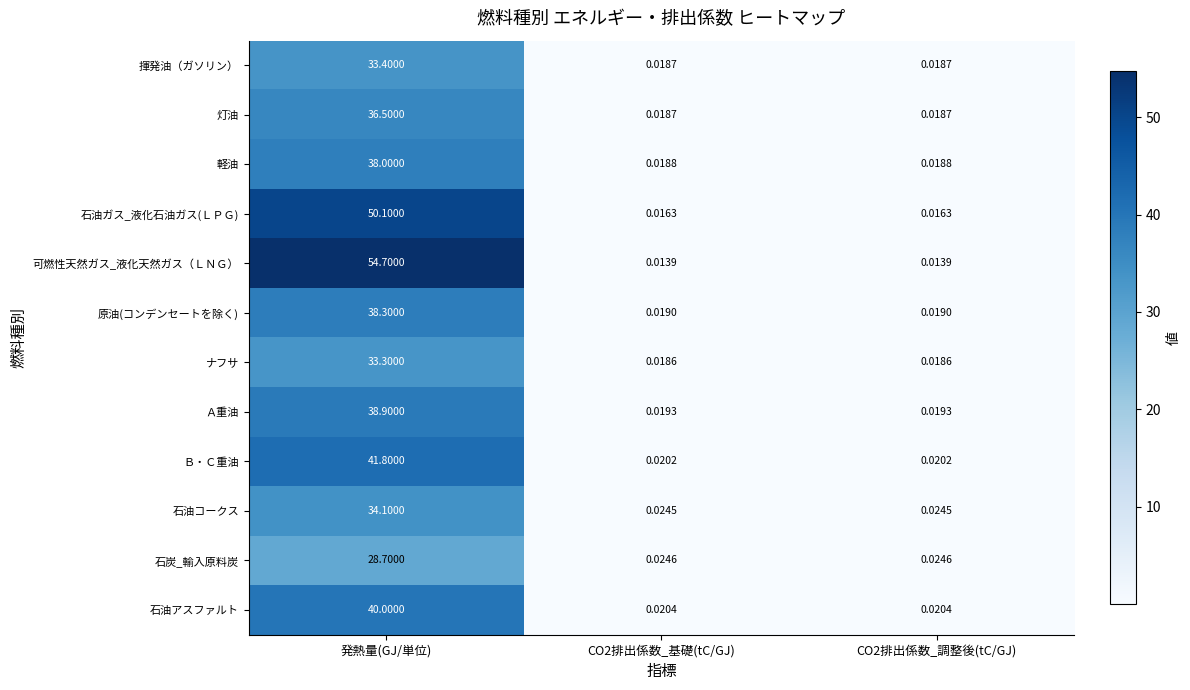

Between 発熱量(GJ/単位) and CO2排出係数_調整後(tC/GJ), which series saw the biggest shift?

可燃性天然ガス_液化天然ガス（ＬＮＧ）